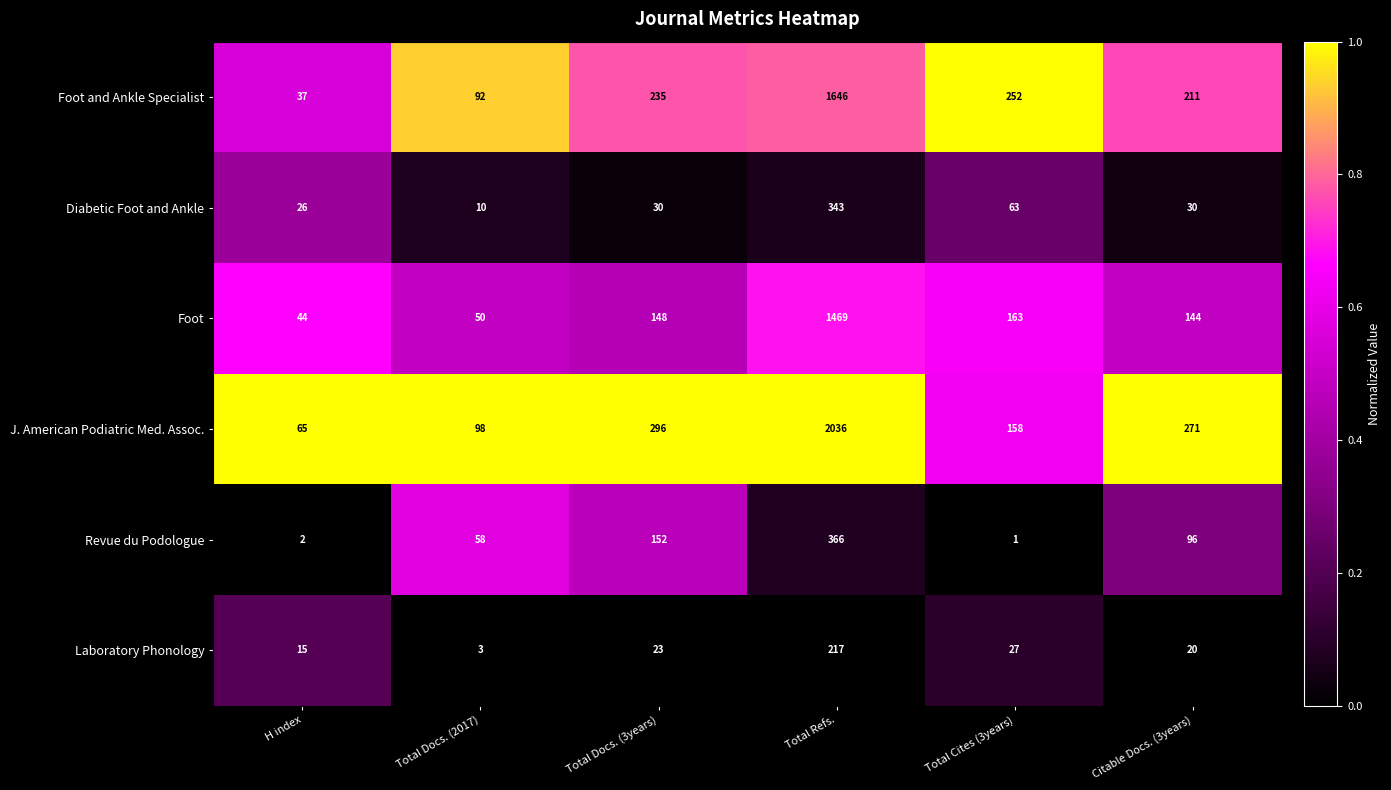

How many distinct data groups are displayed?

6